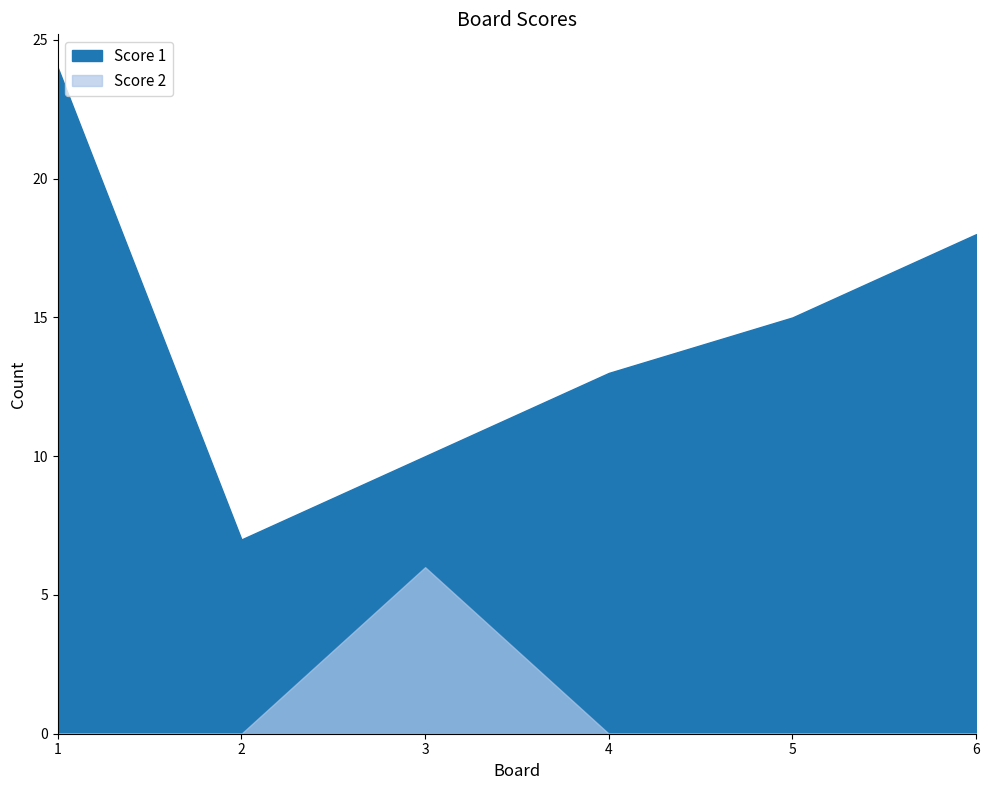

Is the value of Score 2 at 2 greater than the value of Score 1 at 2?

No